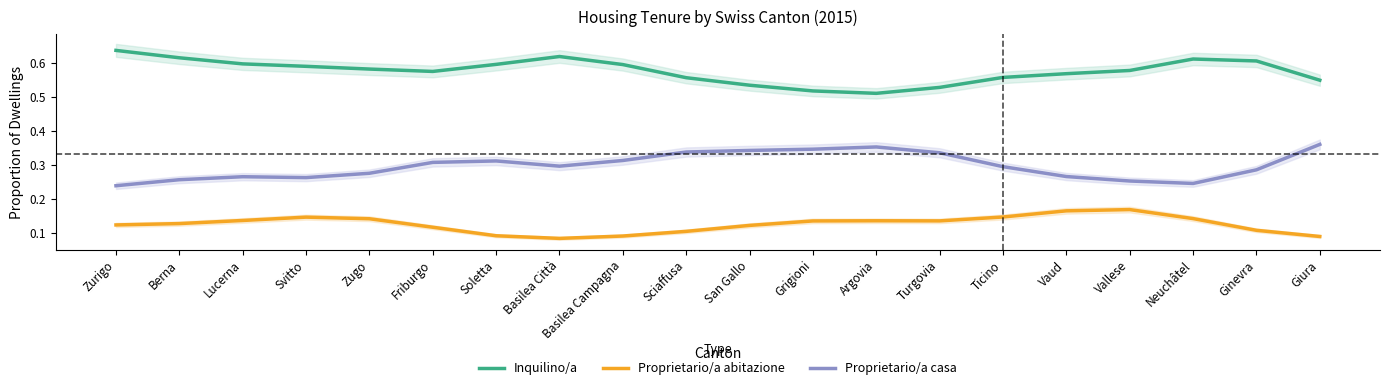

What is the difference between the second highest and minimum values in the Inquilino/a series?

0.1